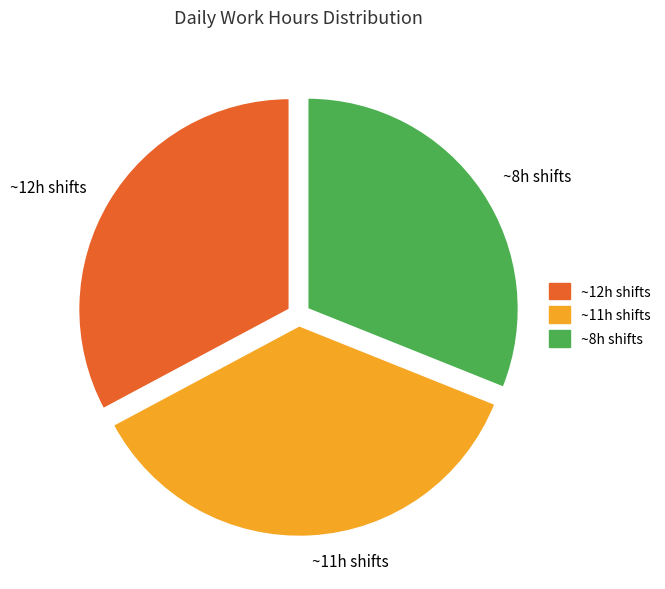

True or false: ~8h shifts accounts for 31% of the total.

True